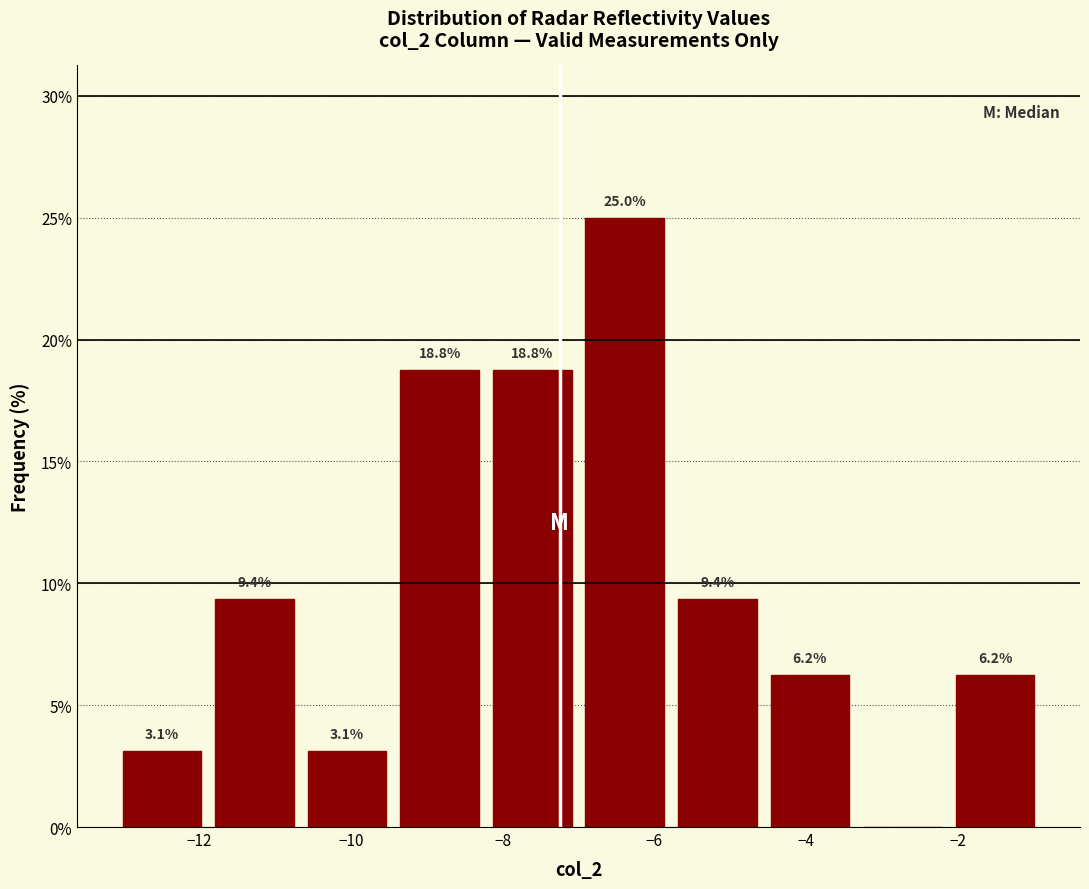

Which range on the x-axis has the tallest bar?

-7.00 to -5.78